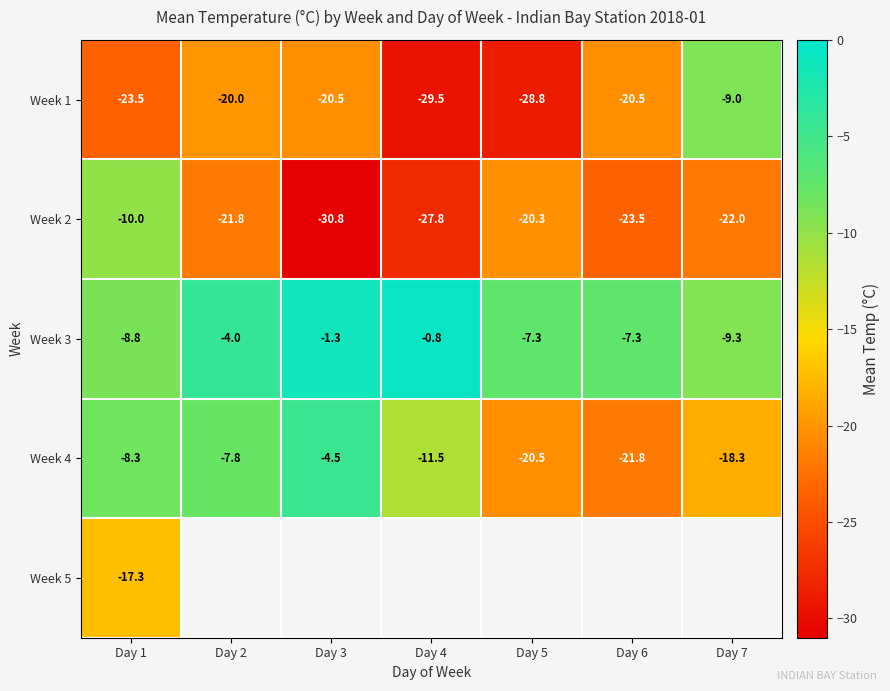

The Week 4 series shows -11.7 at Day 6. True or false?

False